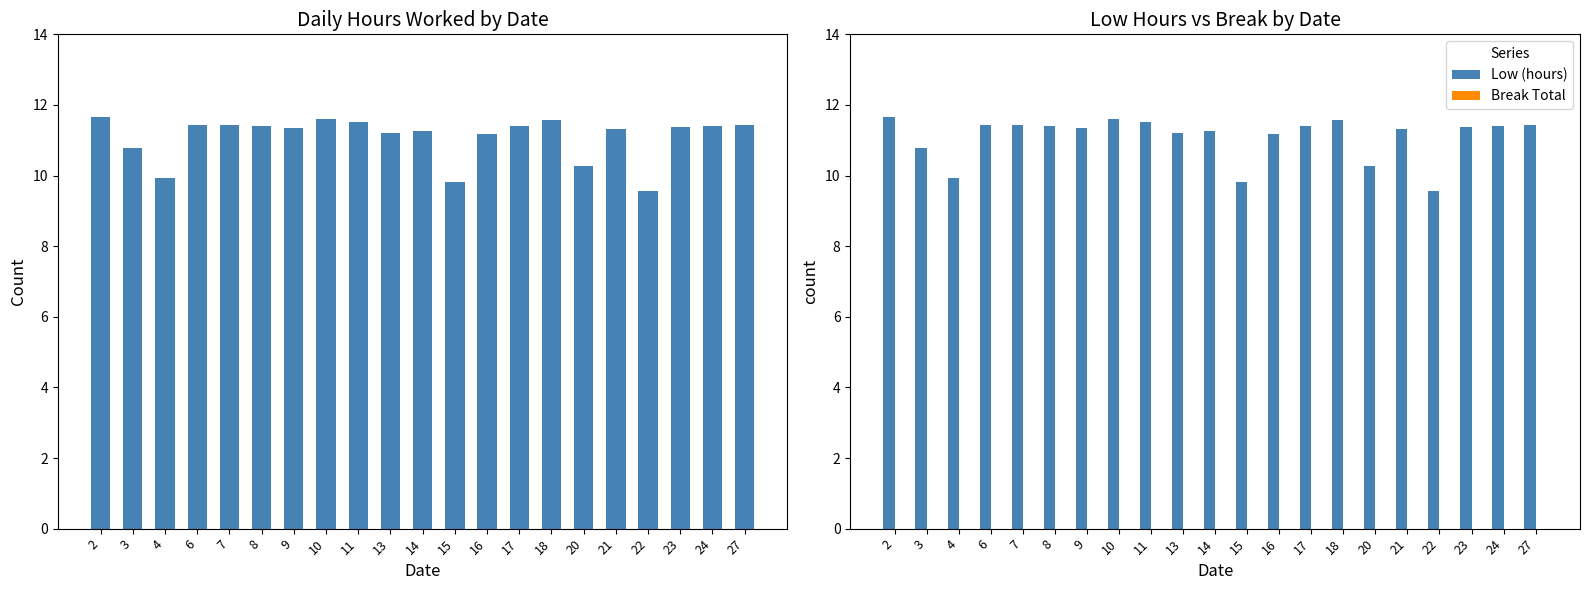

Which series has the largest range (max minus min)?

Low (hours)